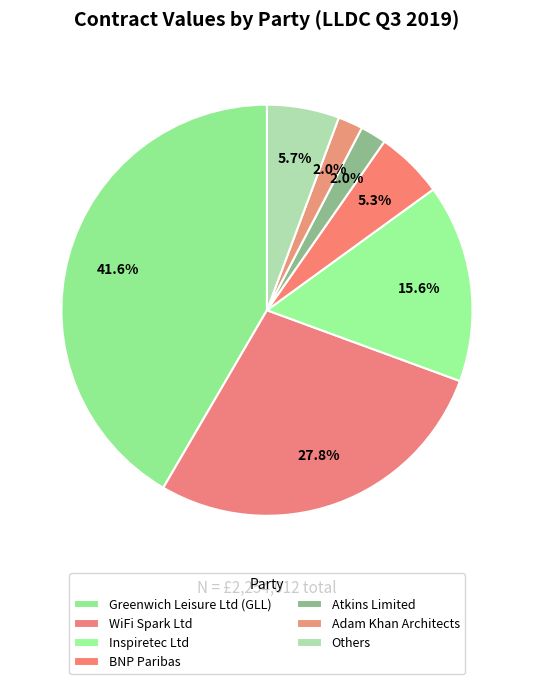

Does any single category account for the majority?

No